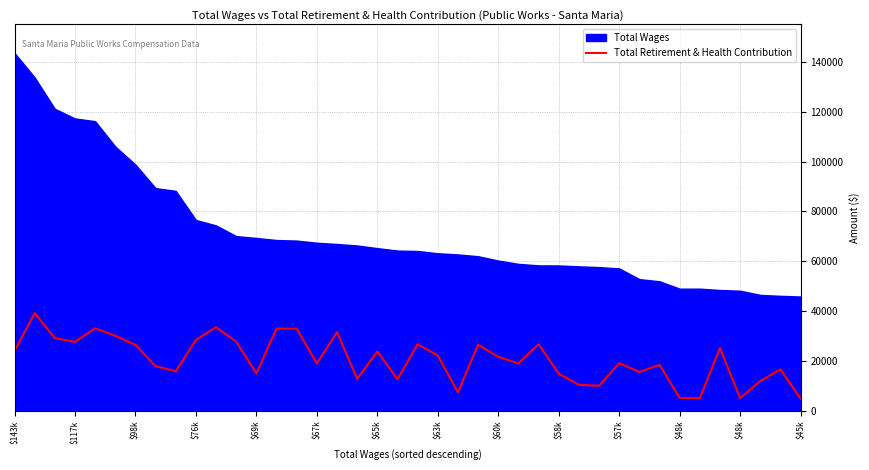

Reading left to right, extract all data points from this chart.

23853	39120	29085	27599	33066	30000	26367	17815	15757	28345	33504	27631	14890	32923	32852	18896	31509	12728	23653	12563	26632	22079	7289	26437	21578	18896	26670	14813	10336	9928	19024	15470	18337	5077	5004	25040	4994	11847	16546	4749